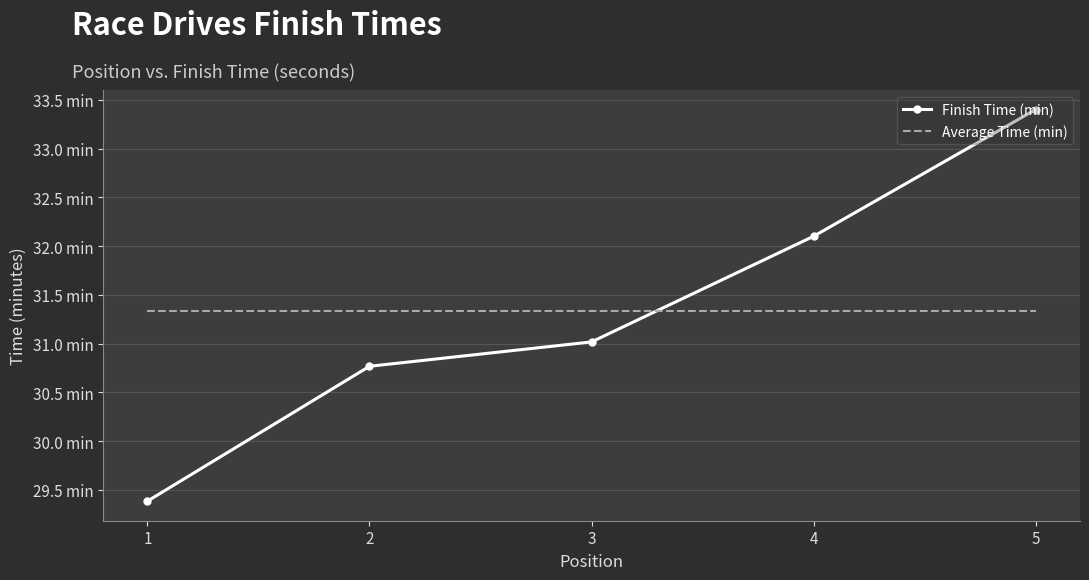

Is the value of Finish Time (min) at 5 greater than the value of Average Time (min) at 3?

Yes